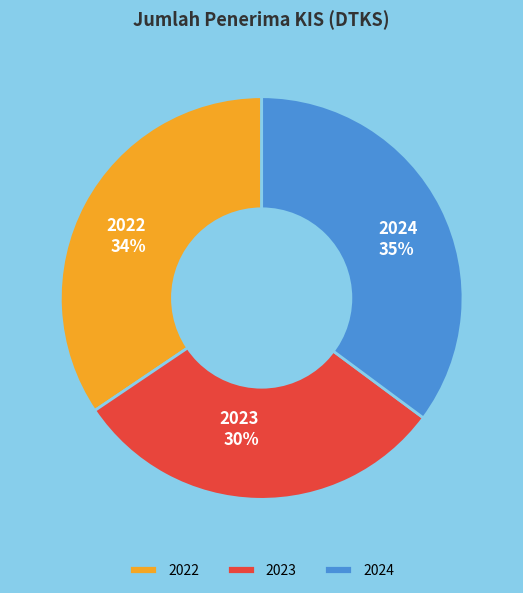

Between 2024 and 2023, which is larger?

2024